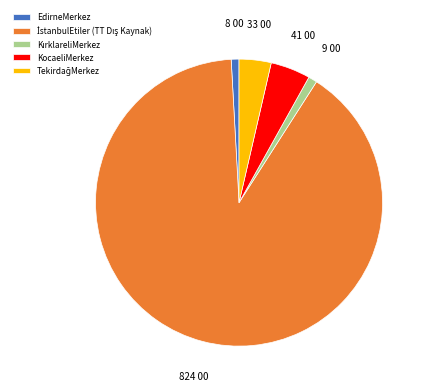

Is there a majority slice in this chart?

Yes